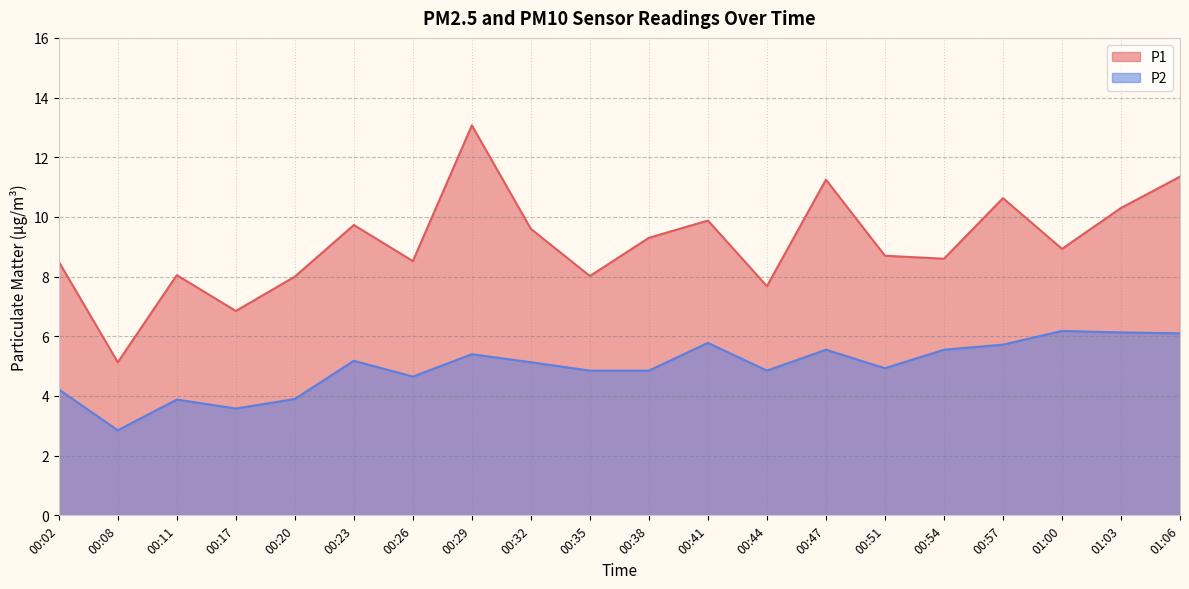

Is the value of P2 at 01:03 greater than the value of P1 at 01:06?

No